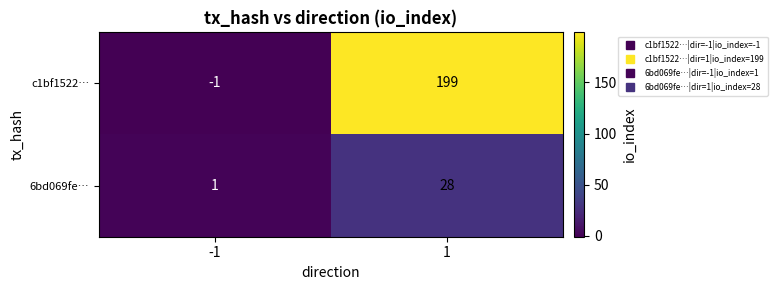

True or false: c1bf1522… has a value of 199 at 1.

True